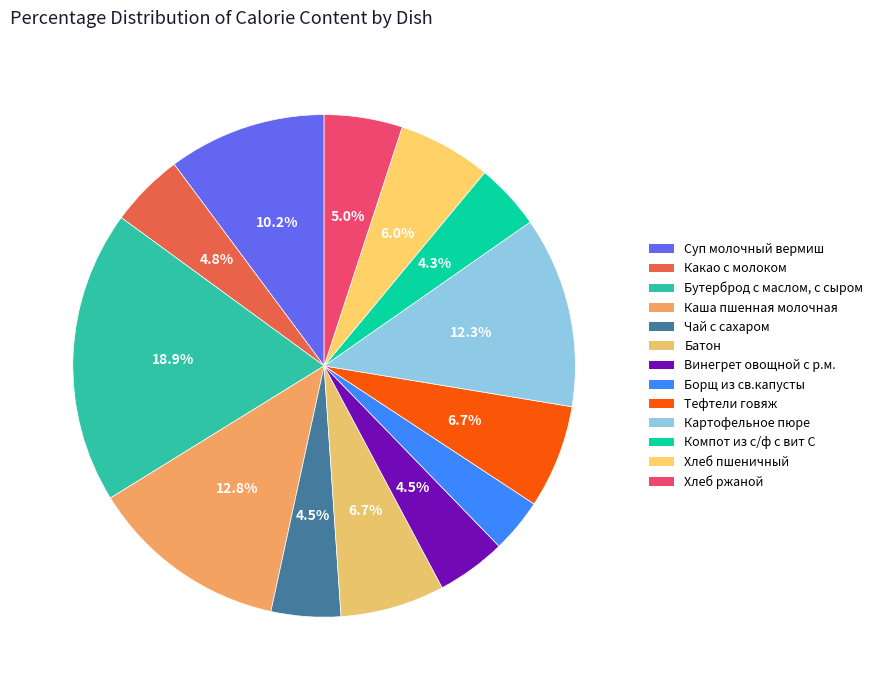

To the nearest percent, what percentage of the pie is Какао с молоком?

5%